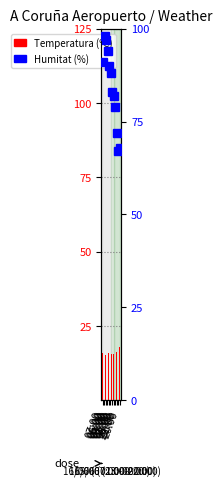

Which label corresponds to the largest value in the chart?

06:00